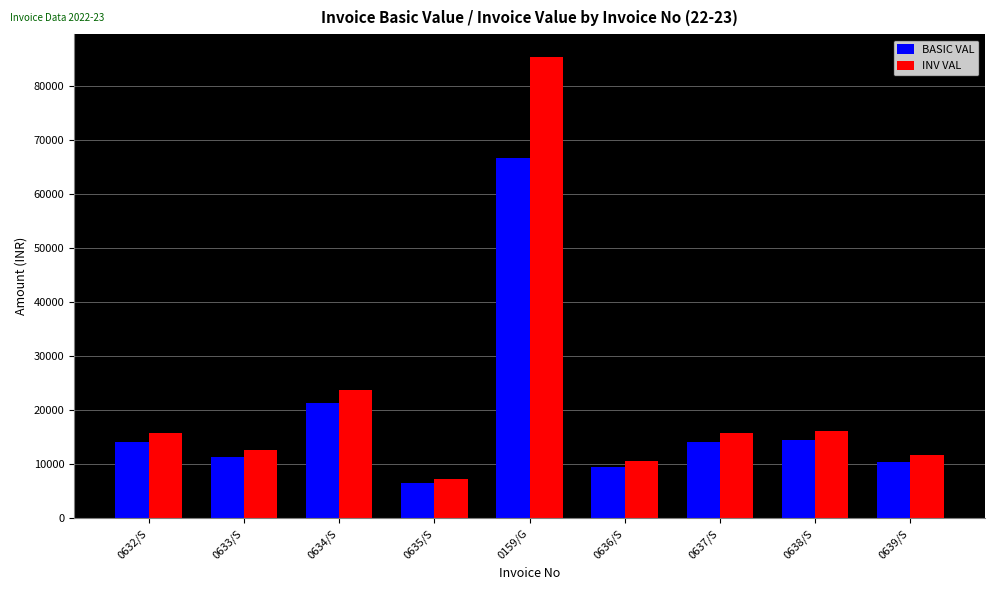

Does the chart contain stacked bars?

No